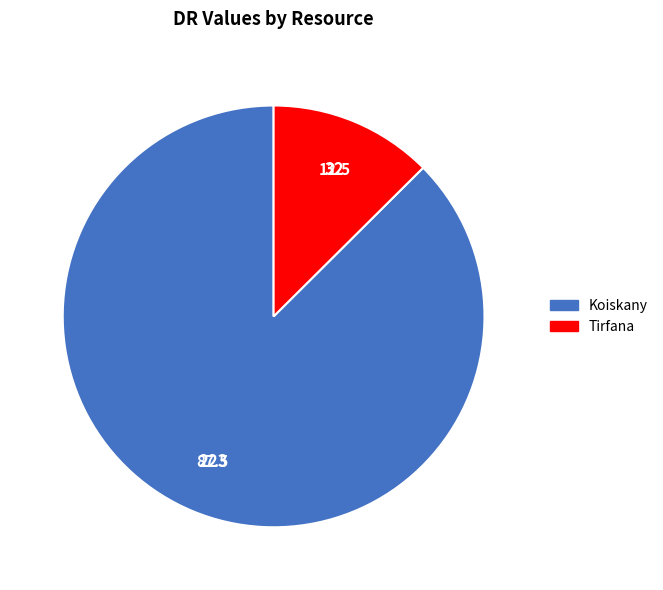

Which has a higher value, Koiskany or Tirfana?

Koiskany